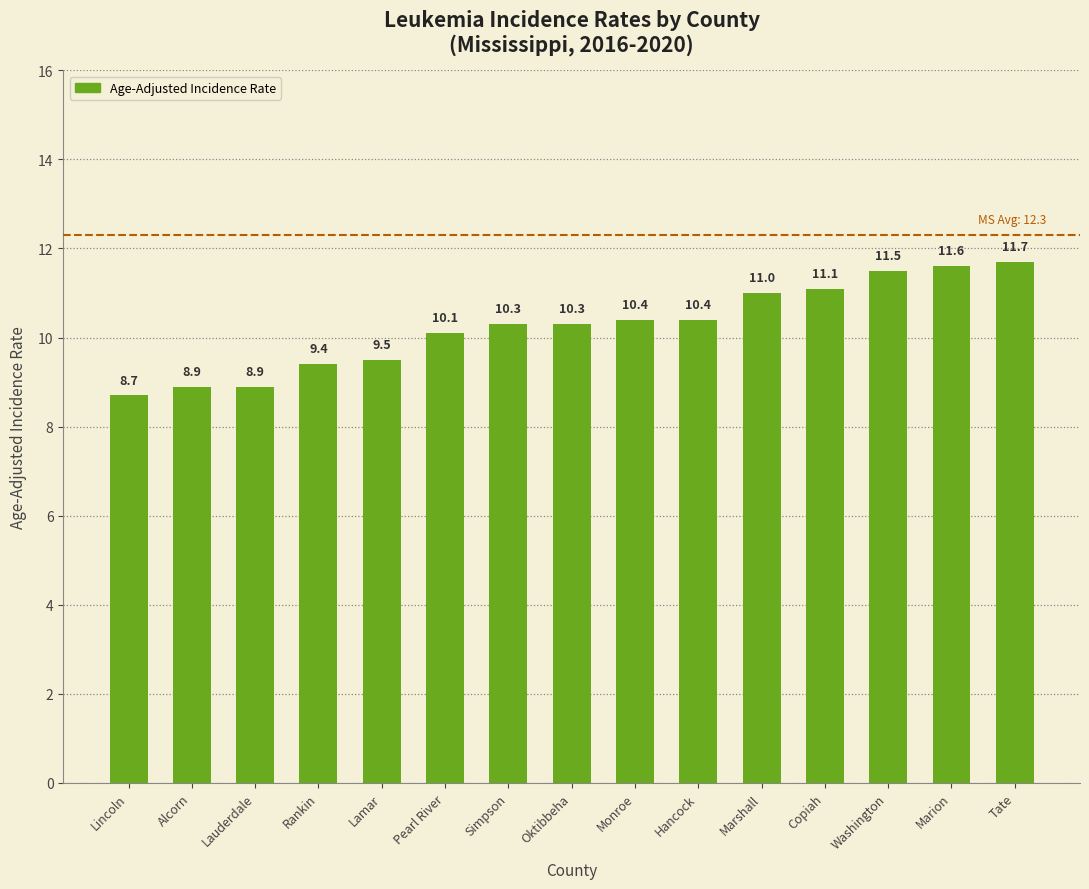

Read the value at Alcorn.

8.9